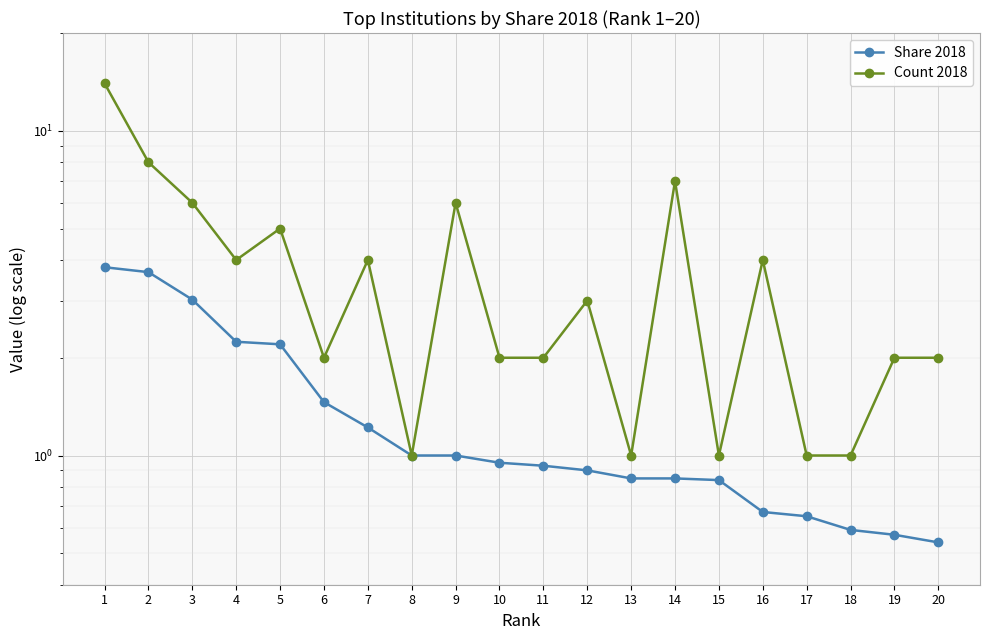

The value of Count 2018 at 19 is 2.6. True or false?

False